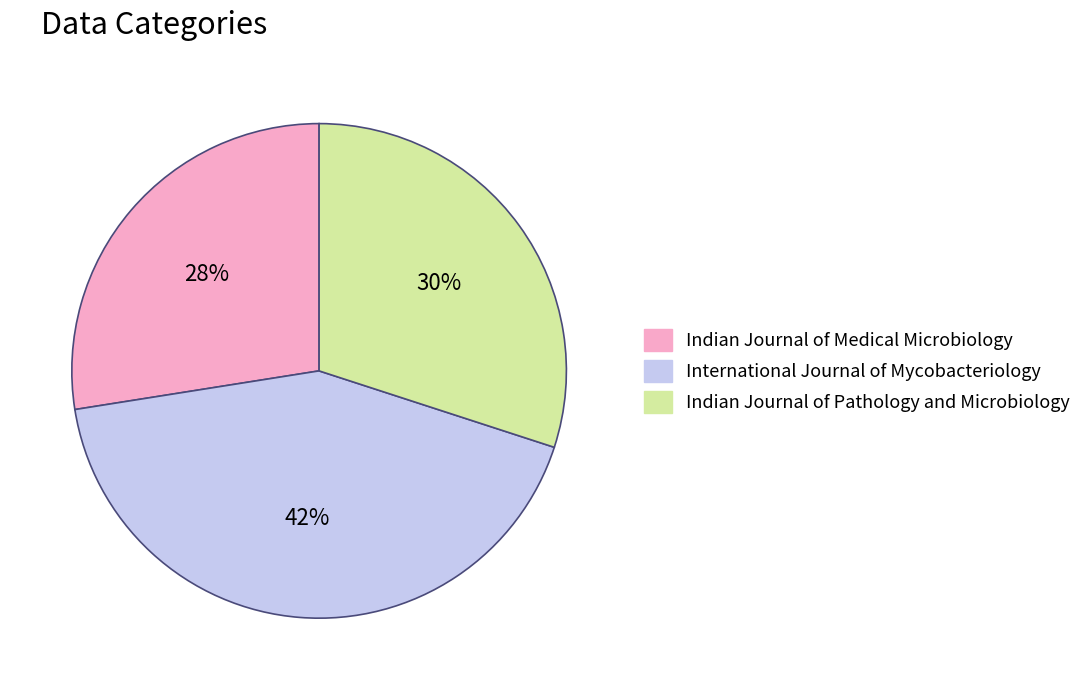

Count the number of slices in the pie.

3